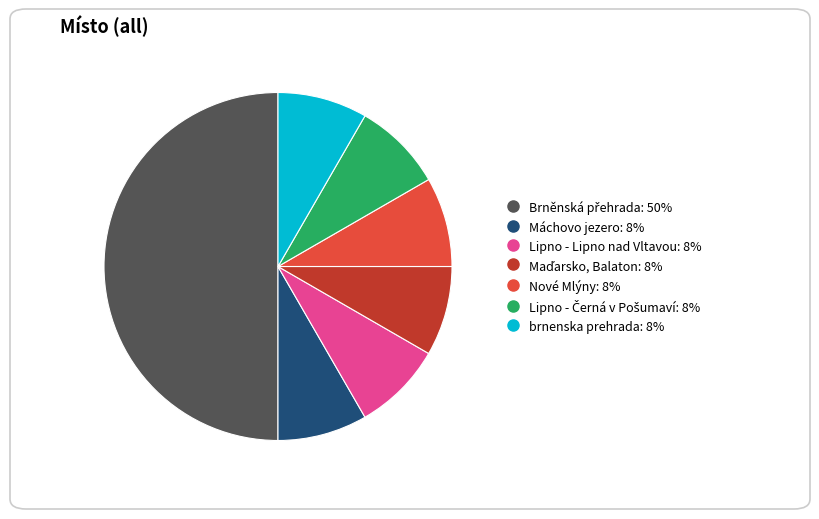

How many segments does this pie chart have?

7